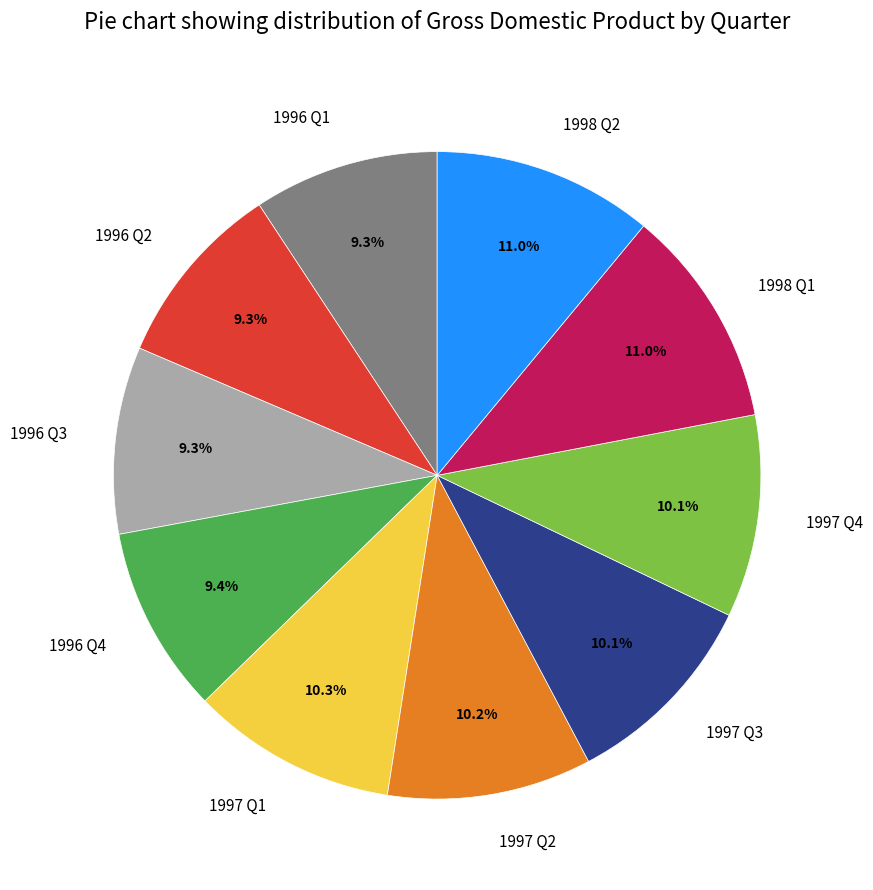

How many slices are in this pie chart?

10